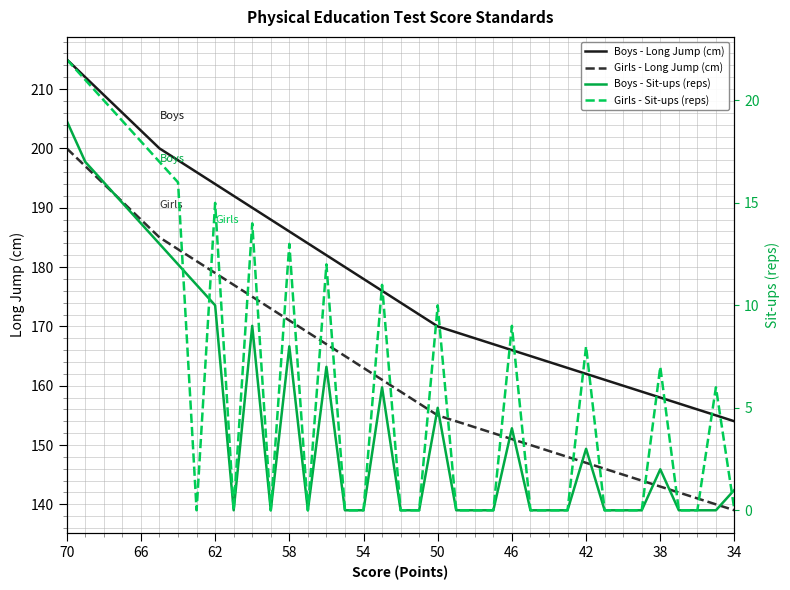

True or false: Boys - Long Jump (cm) and Girls - Sit-ups (reps) cross at least once.

False